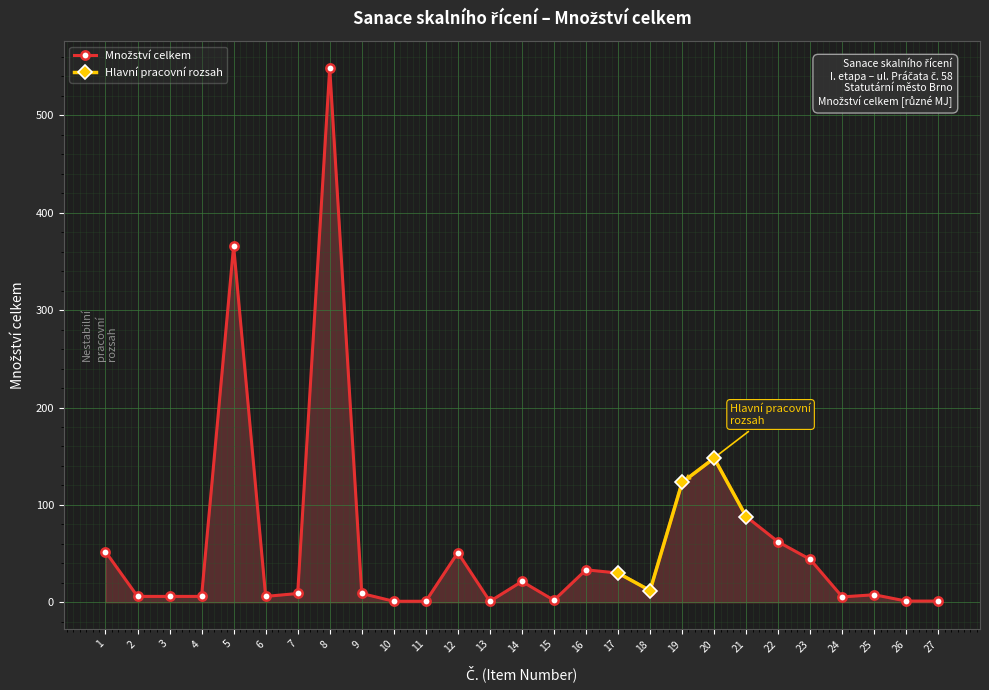

Which category has the lowest value across all series?

13